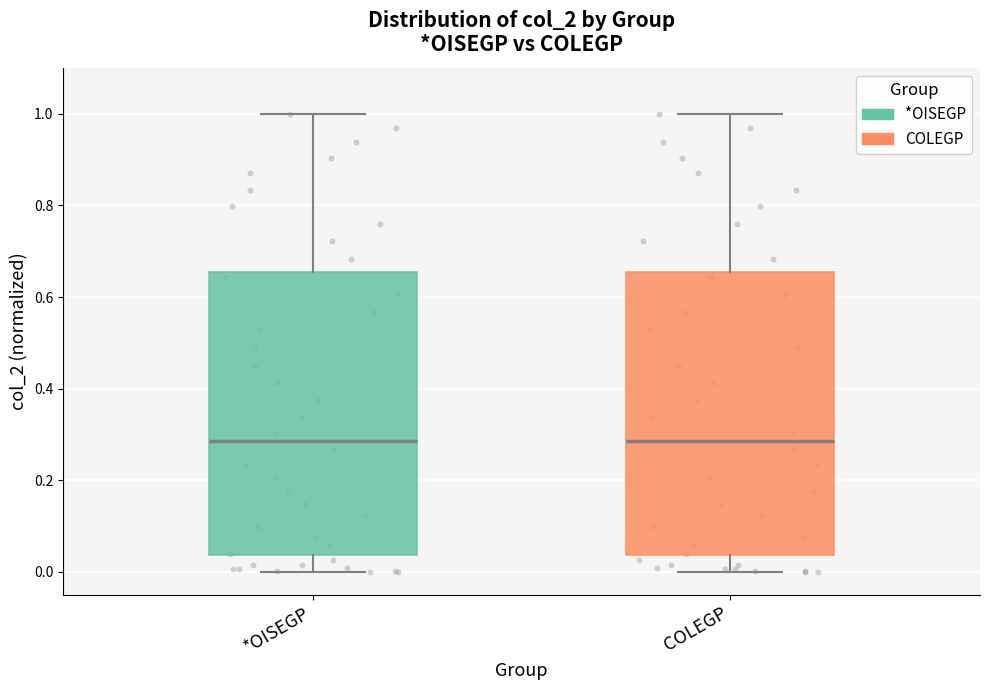

Where does the lower whisker of the box for COLEGP end on the y-axis? The values are not printed on the chart, so give them approximately, as read against the axis.

0.00